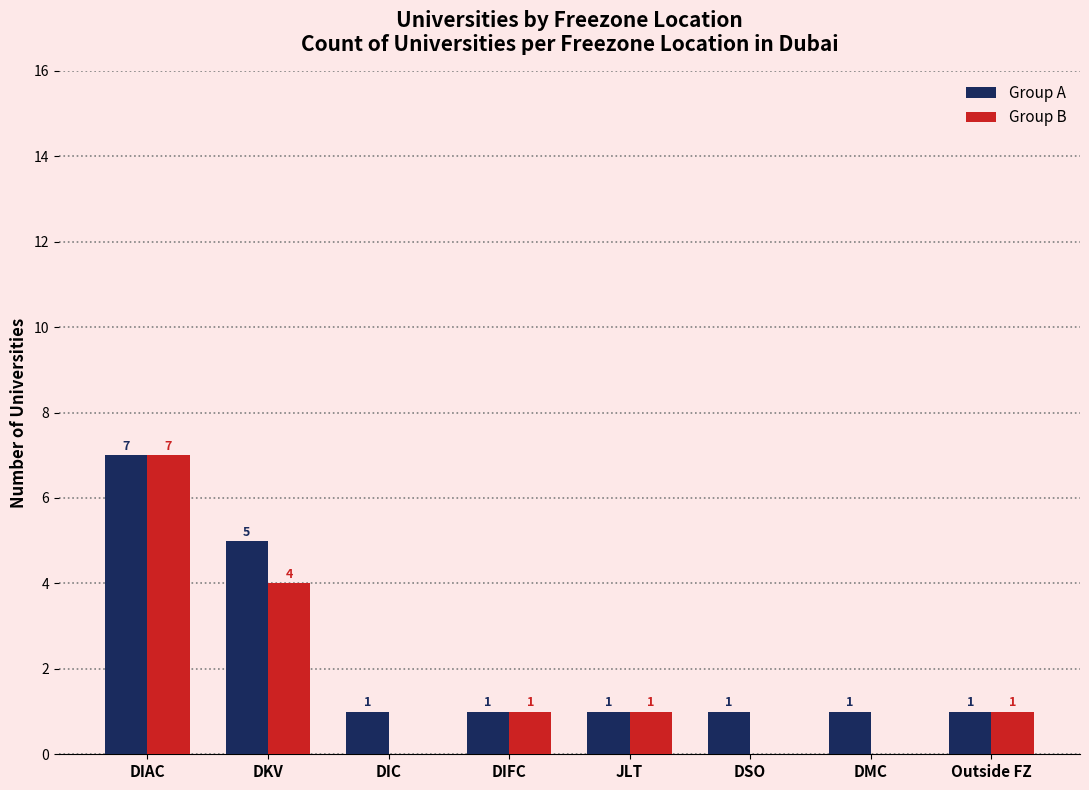

What is the approximate value of Group B at DKV?

4